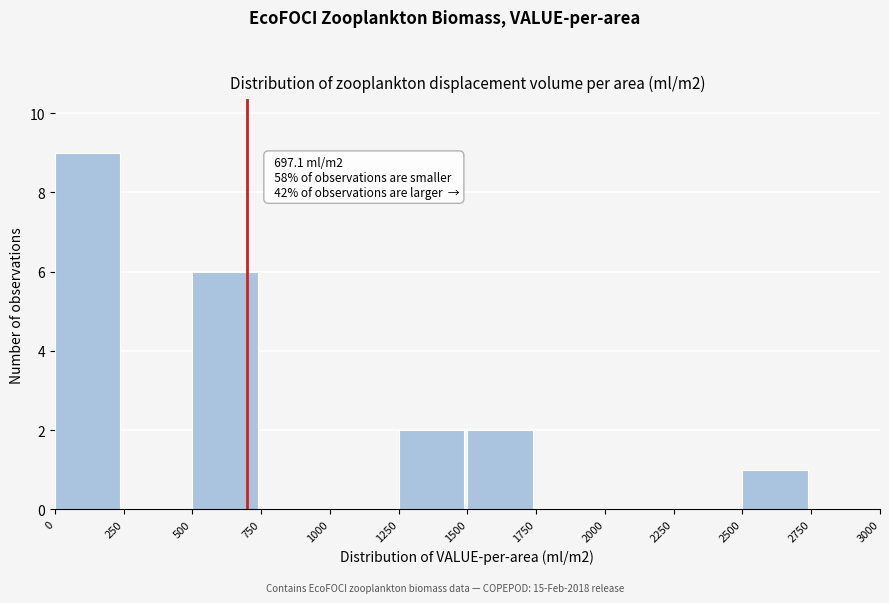

Which range on the x-axis has the tallest bar?

0 to 250